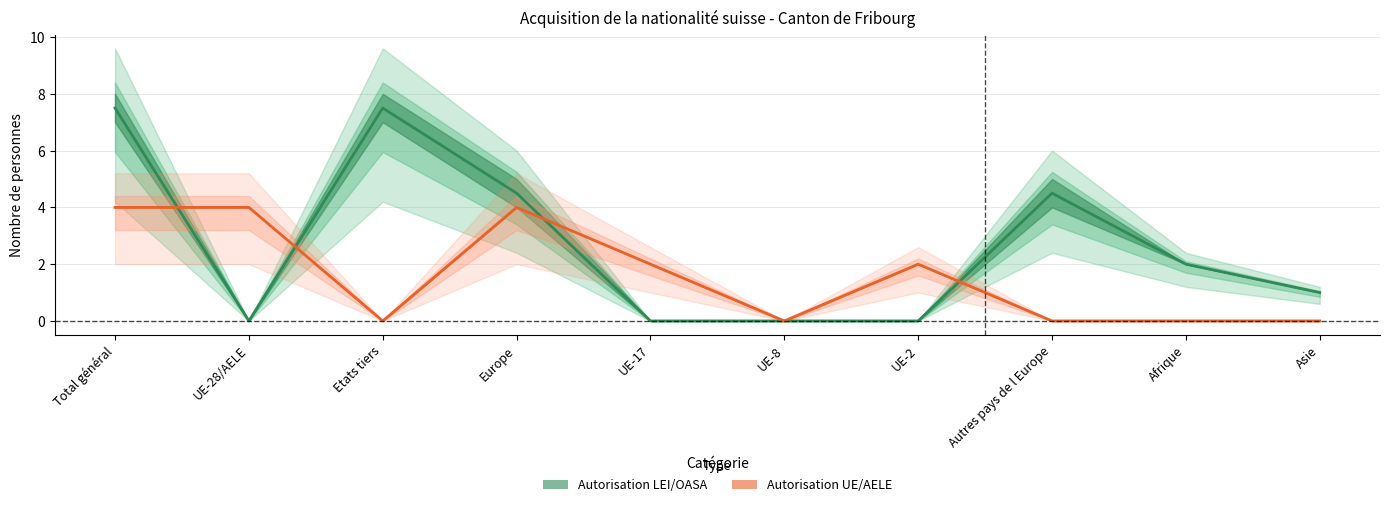

What is the difference between the Total LEtr / OASA values at Total général and UE-8?

8